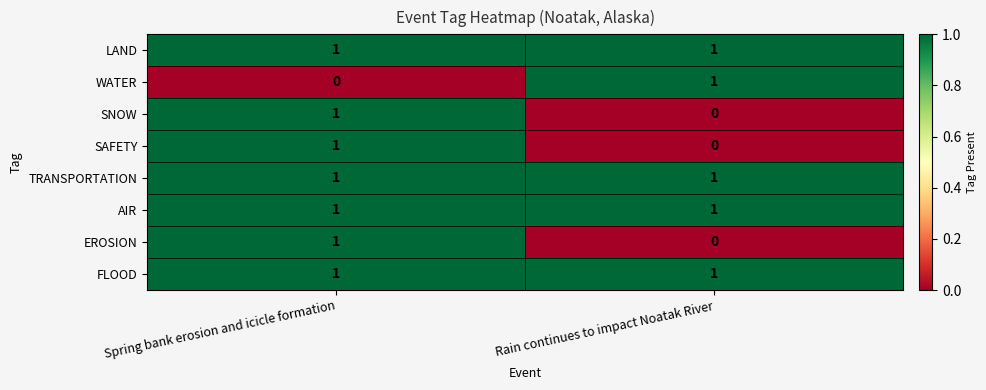

Which category has the highest value in the WATER series?

Rain continues to impact Noatak River